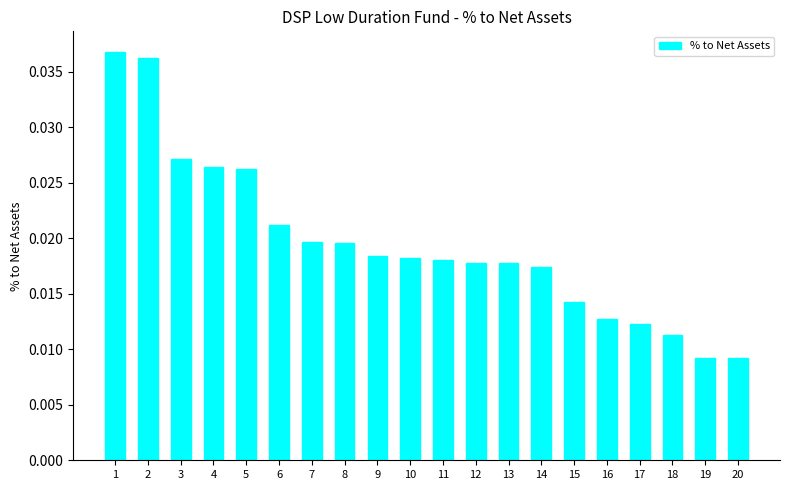

What is the sum of all values?

0.4